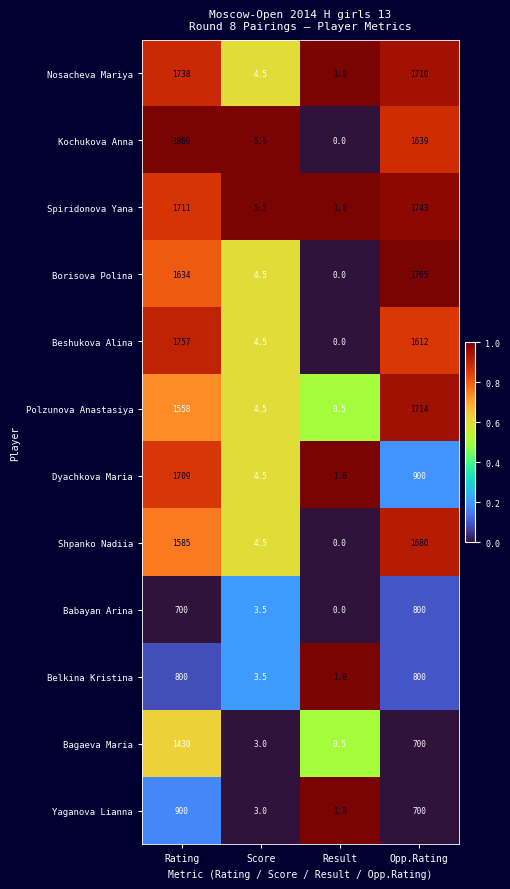

List the labels in order of Kochukova Anna value, smallest first.

Result, Score, Opp.Rating, Rating